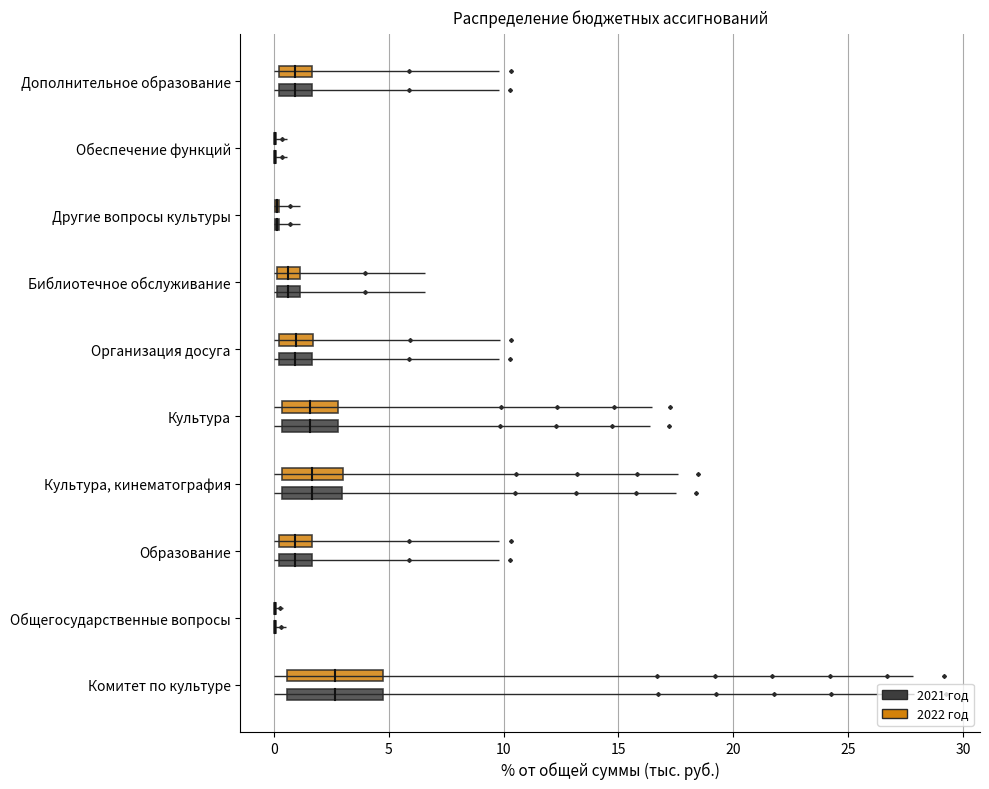

Which series has the largest total across all categories?

2022 год